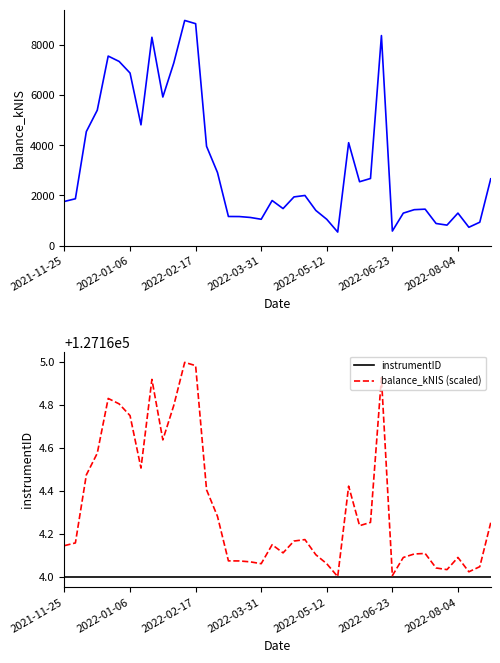

How many values in the balance_kNIS series are below 1943?

20